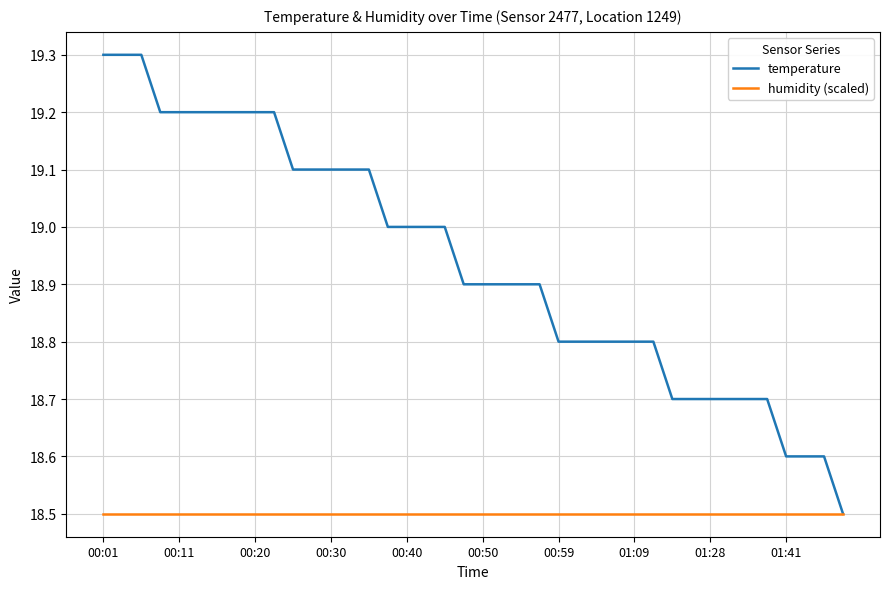

Which series has the widest spread of values?

temperature